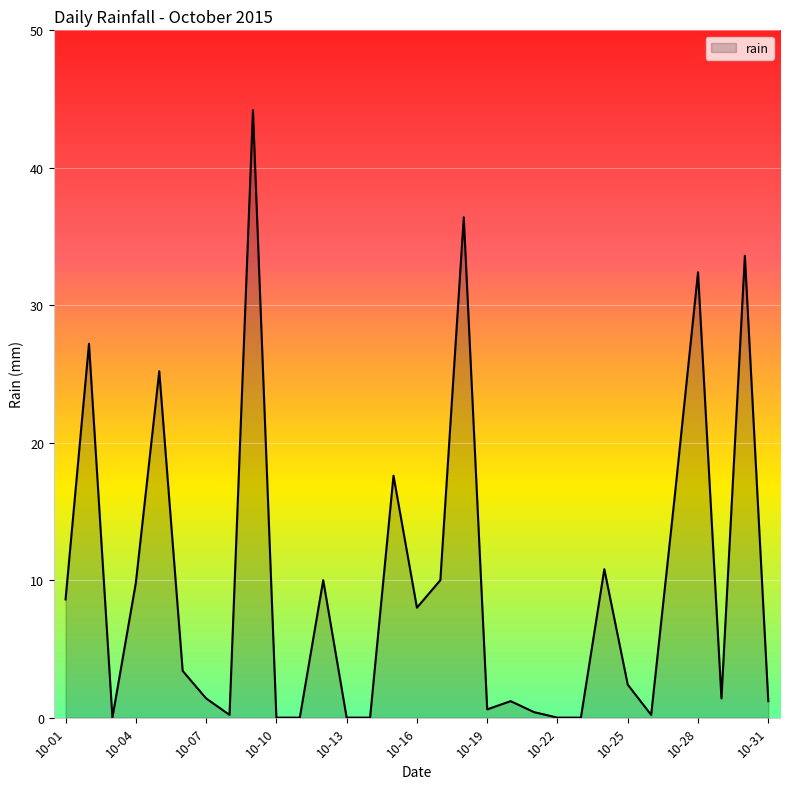

What is the average value?

9.7